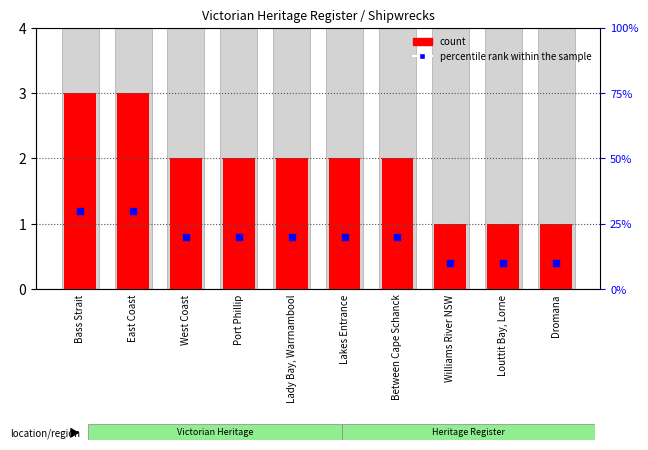

What are all the series names shown in the legend?

count, percentile rank within the sample